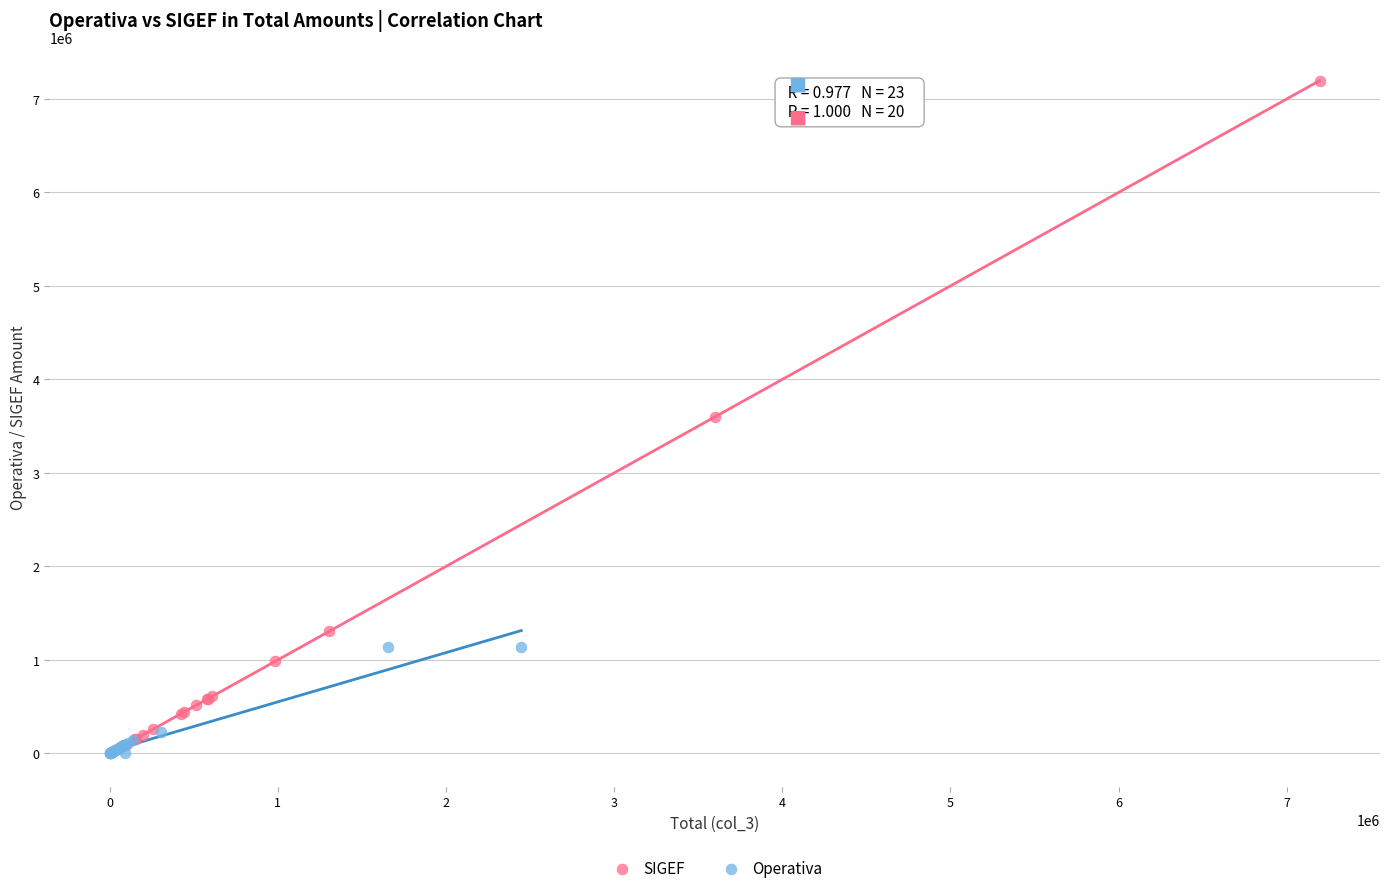

Which series reaches the maximum Y coordinate?

SIGEF